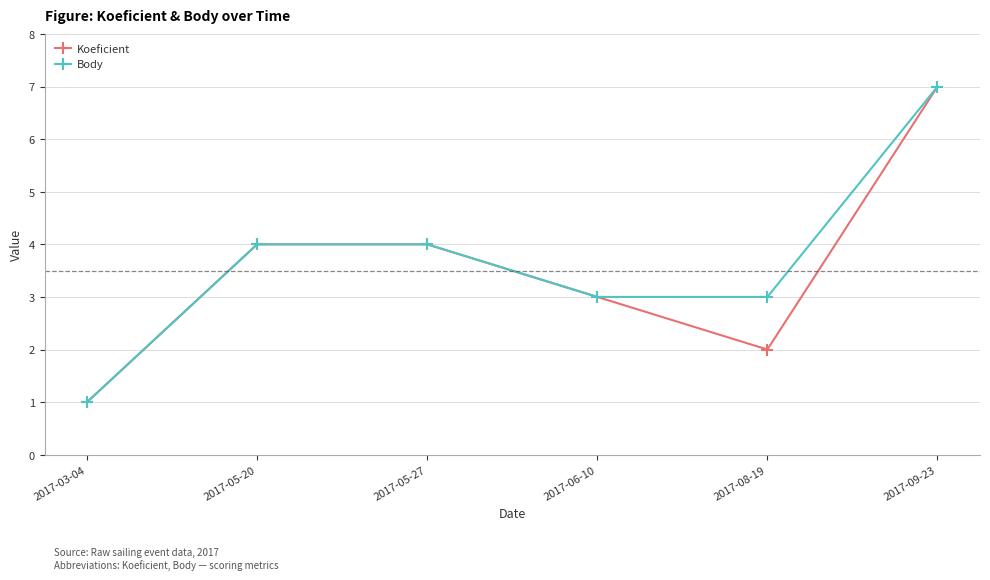

At which category is the sum across all series the highest?

2017-09-23